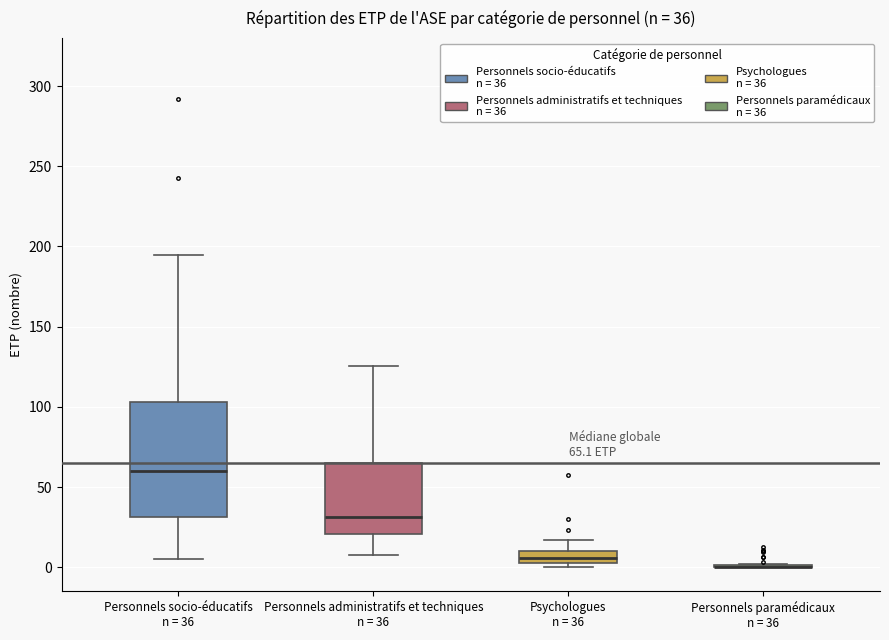

Comparing the boxes themselves (not the whiskers), which one is the tallest?

Personnels socio-éducatifs n = 36